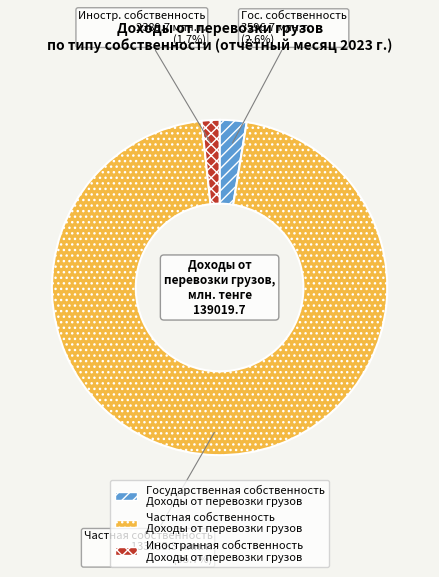

Rank the categories by value from highest to lowest.

Частная собственность Доходы от перевозки грузов, Государственная собственность Доходы от перевозки грузов, Иностранная собственность Доходы от перевозки грузов